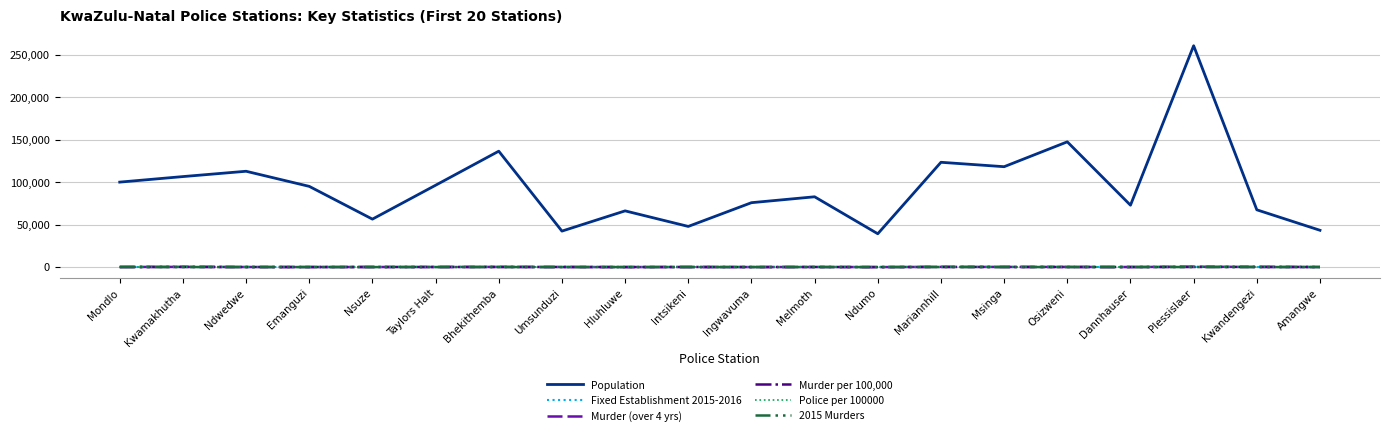

What are all the series names shown in the legend?

Population, Fixed Establishment 2015-2016, Murder (over 4 yrs), Murder per 100,000, Police per 100000, 2015 Murders